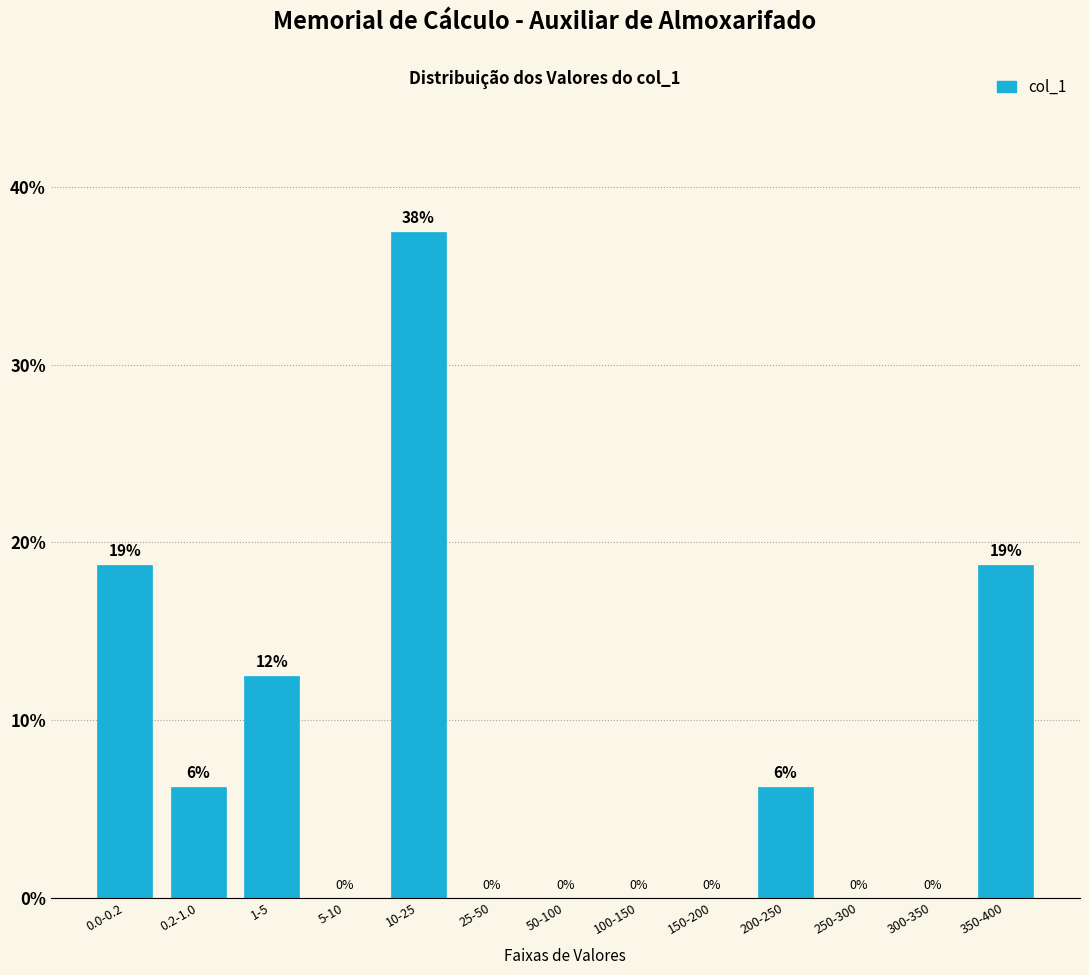

Between 200-250 and 150-200, which is larger?

200-250